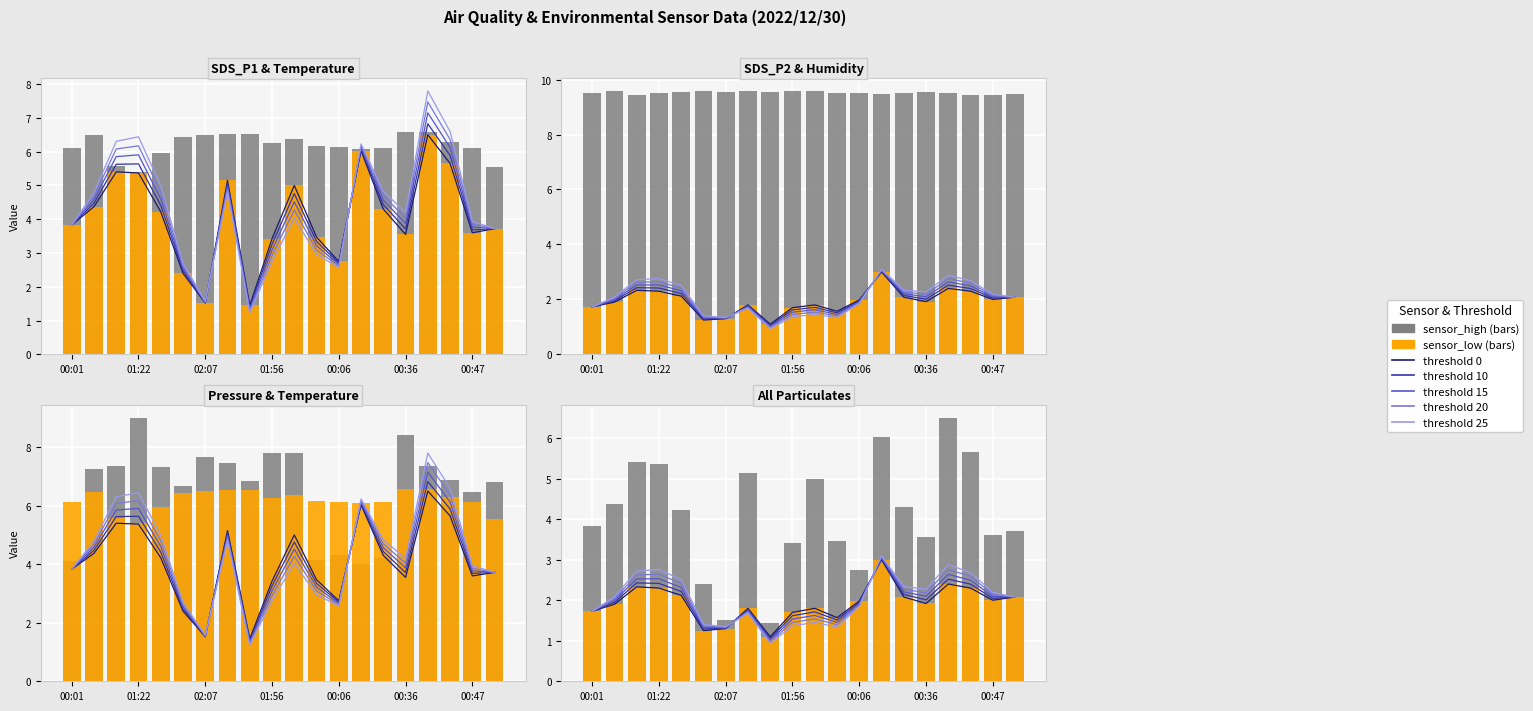

Which series changed the most between 02:10 and 00:44?

SDS_P1